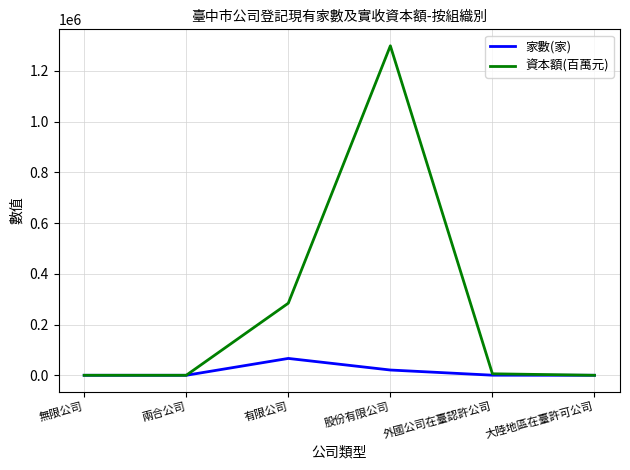

True or false: 家數(家) has more than 0 interior local peaks.

True